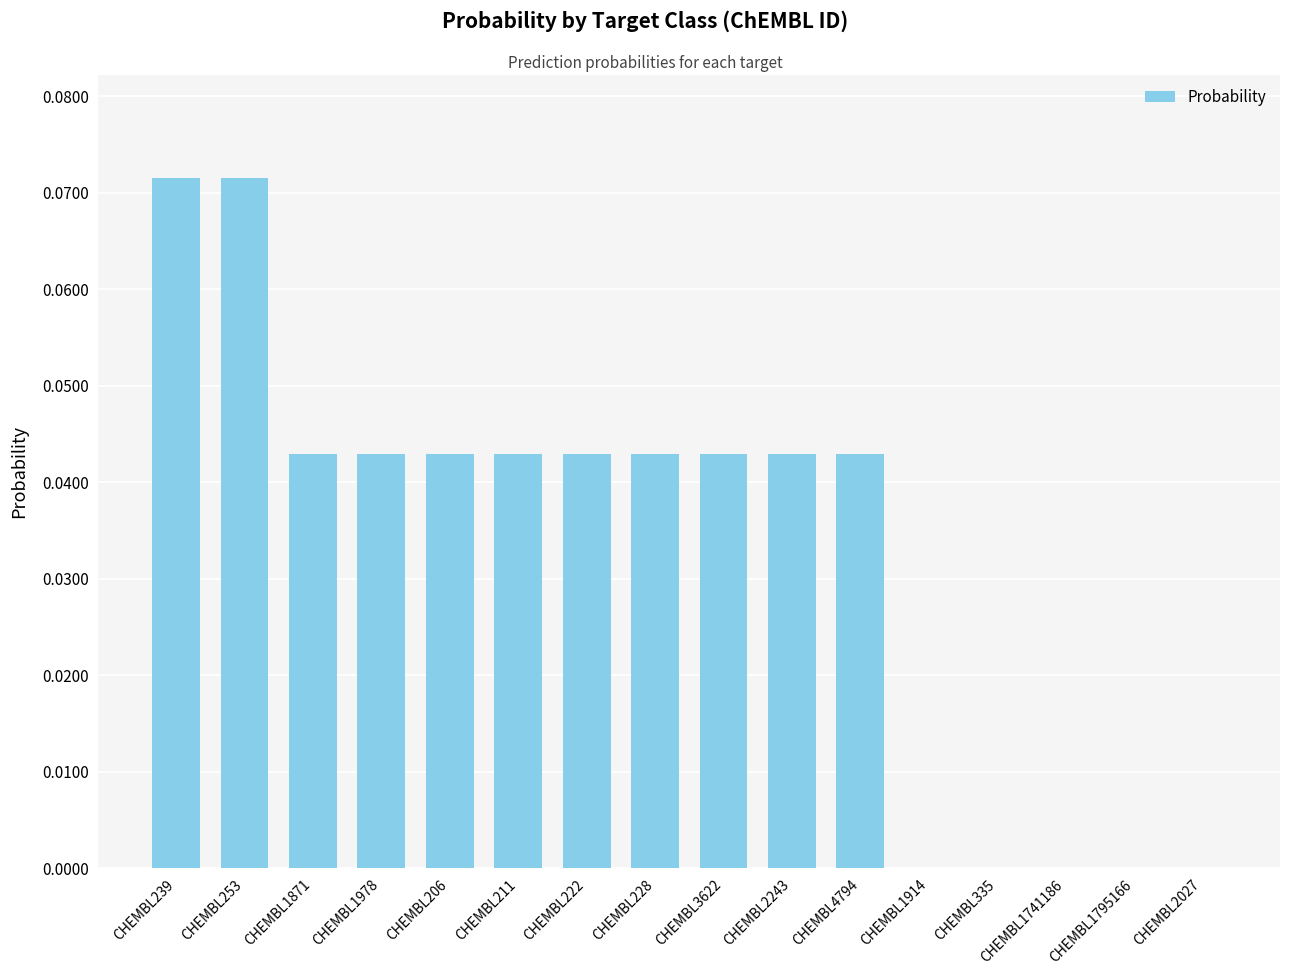

The value at CHEMBL1741186 is 0.0. True or false?

True